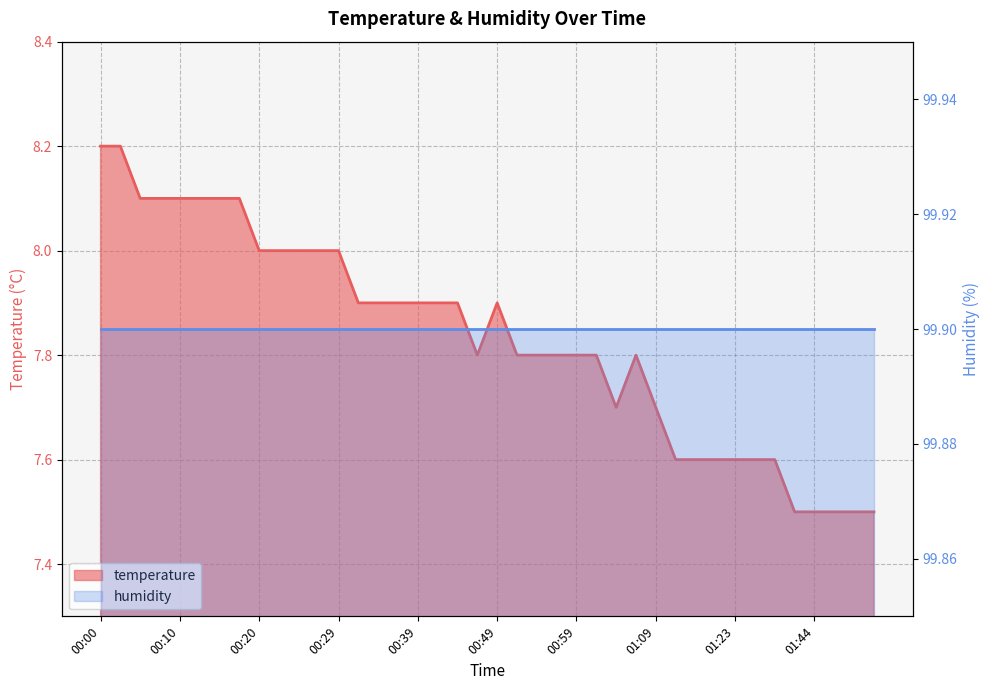

What position from the left is 01:46?

38